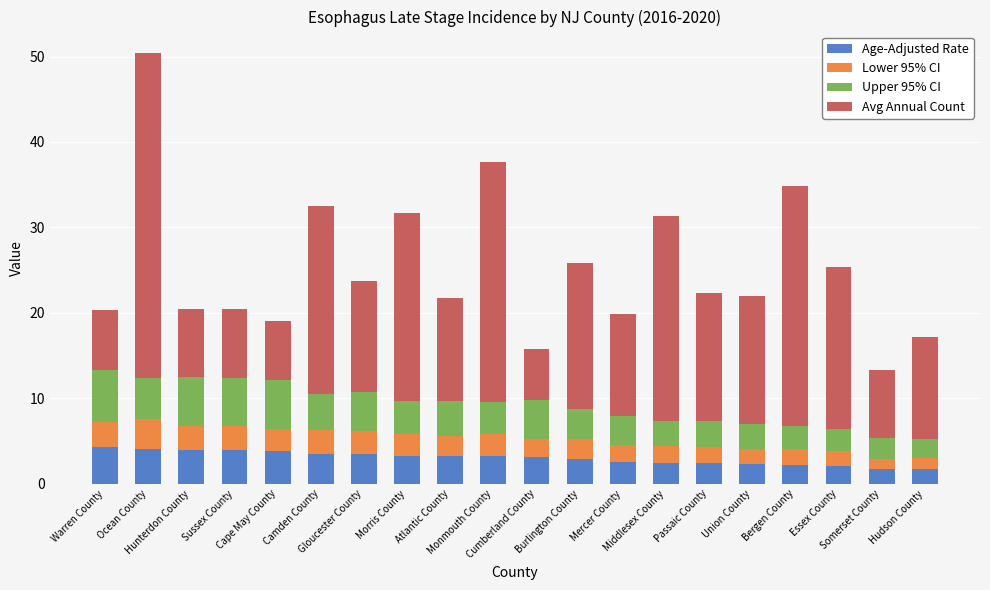

What is the difference between the maximum and minimum values in the Age-Adjusted Rate series?

2.6